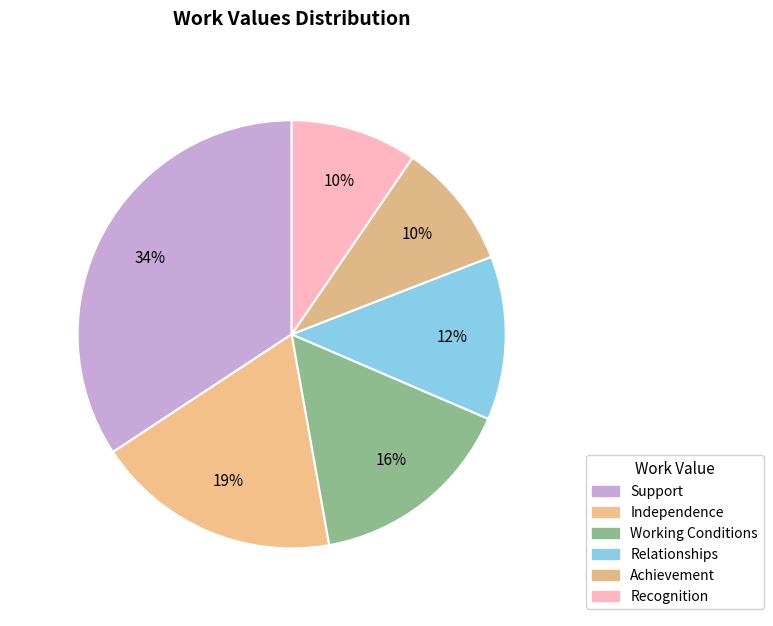

How many slices are in this pie chart?

6